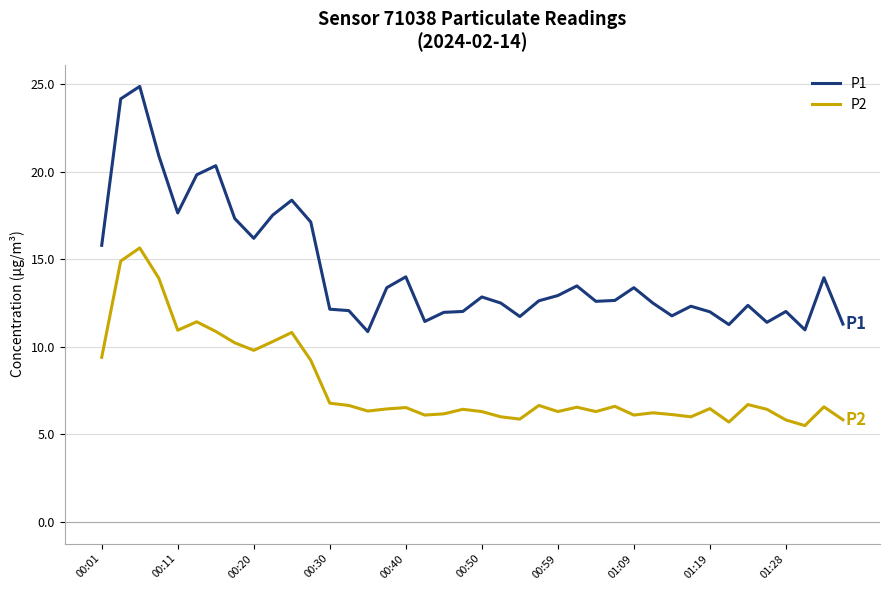

What is the difference between the maximum and minimum values in the P1 series?

14.0